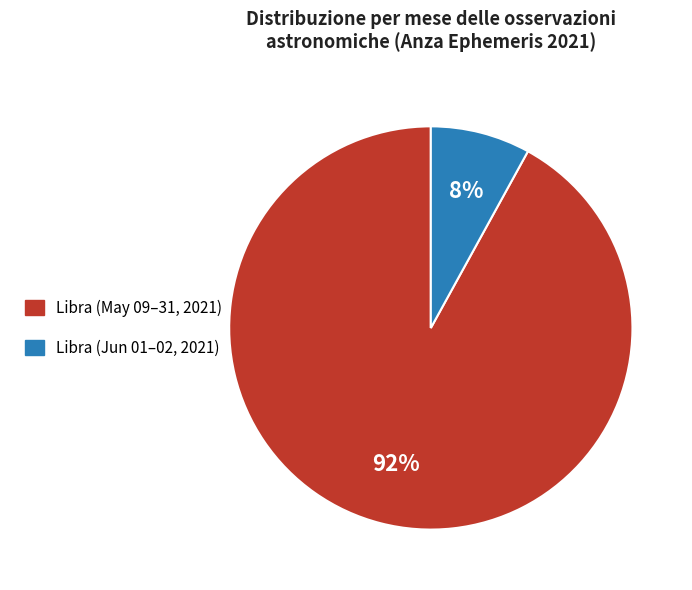

Does any single category account for the majority?

Yes